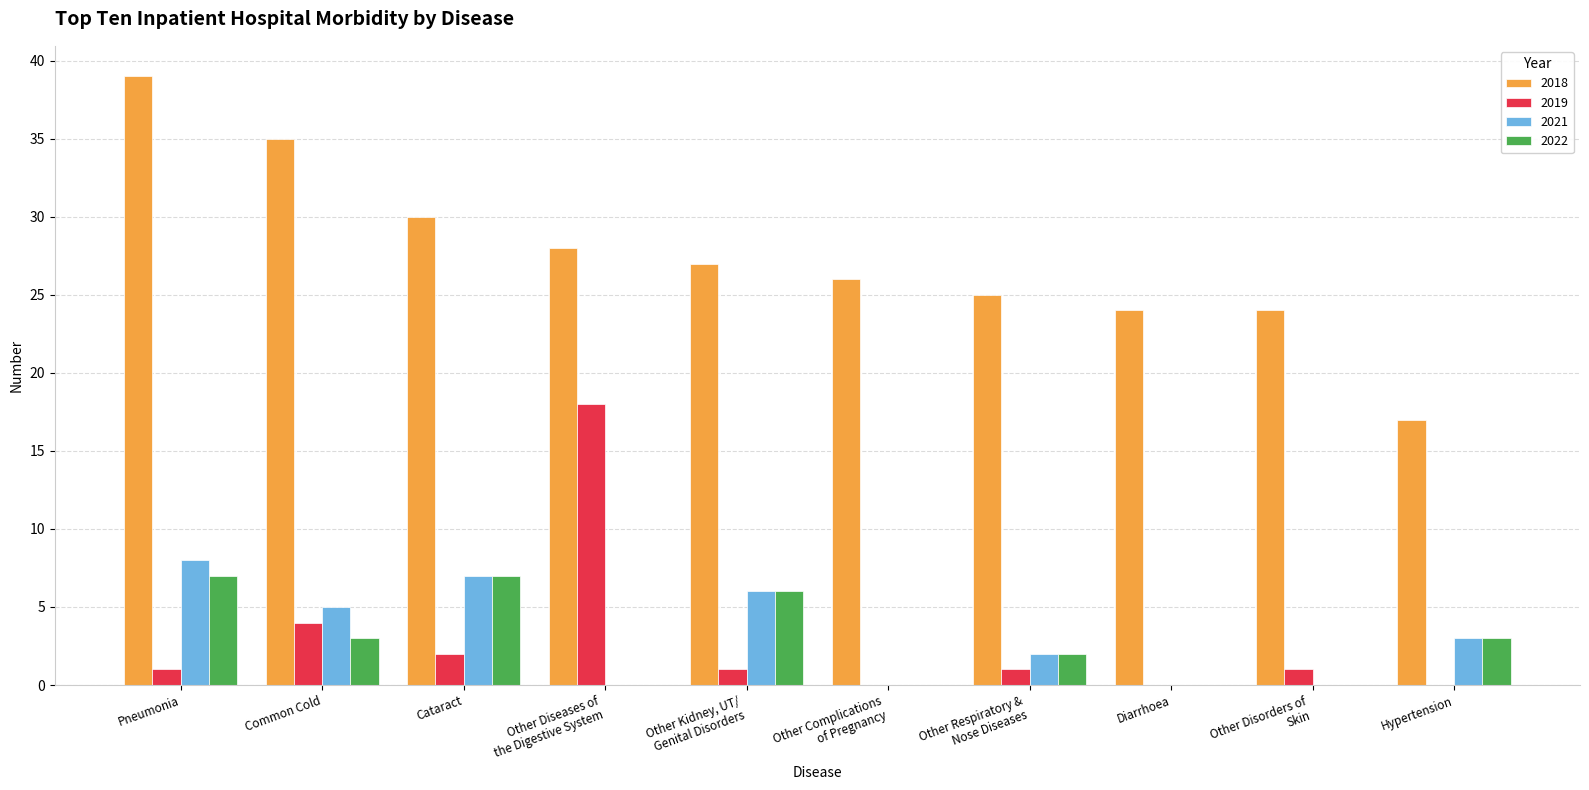

Where does the 2021 series first go above 3?

Pneumonia